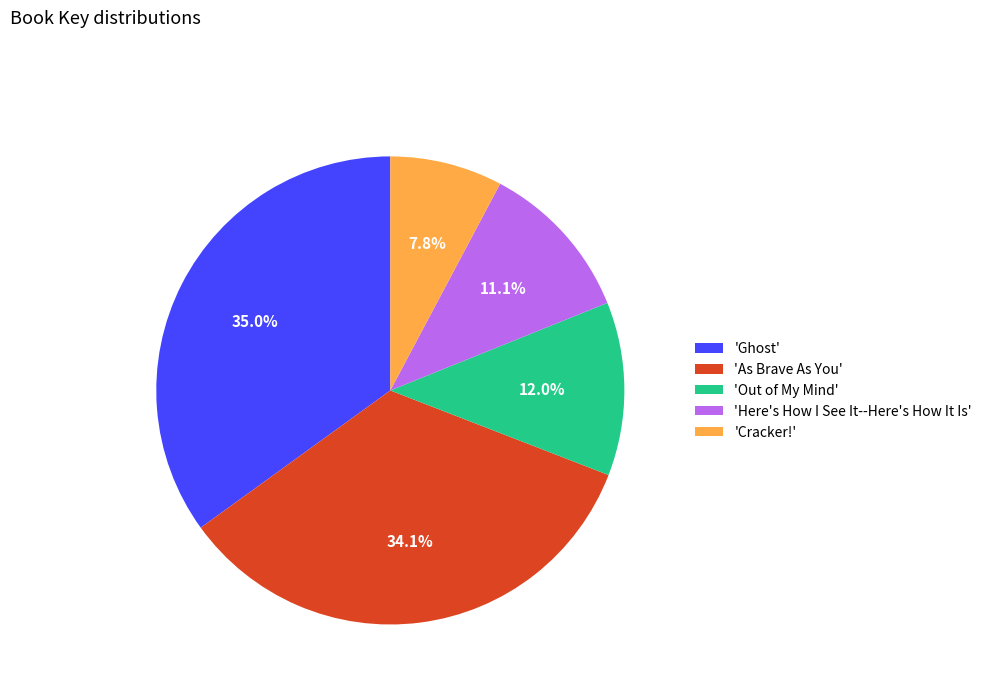

Is there any slice that represents more than half of the pie?

No